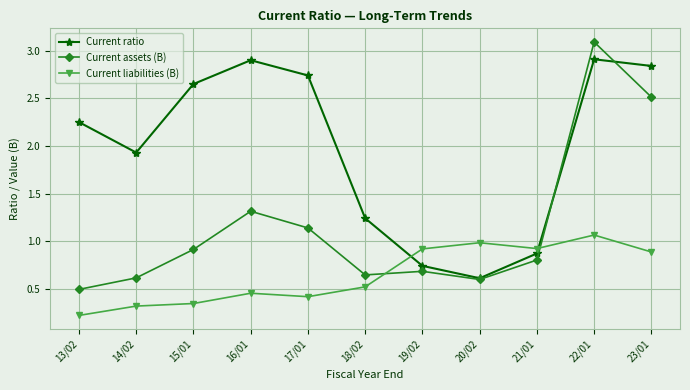

Is the value of Current liabilities (B) at 20/02 greater than the value of Current ratio at 16/01?

No